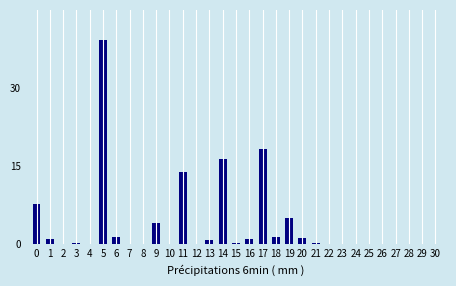

What is the sum of all values?

111.2